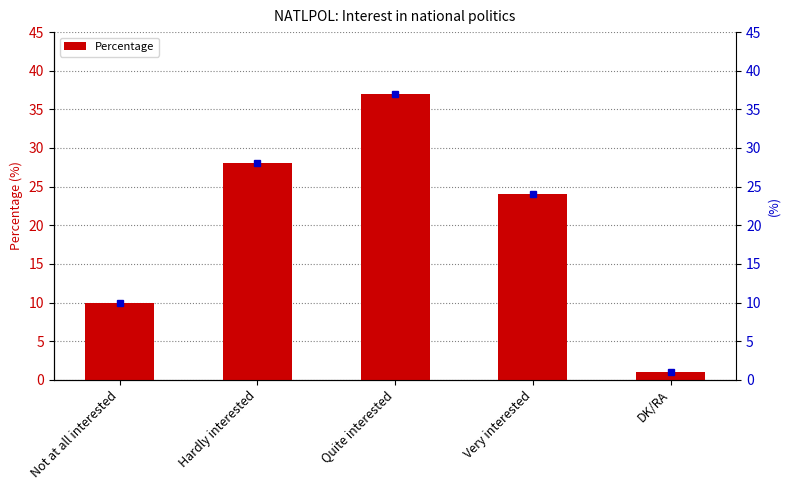

How many distinct data groups are displayed?

1